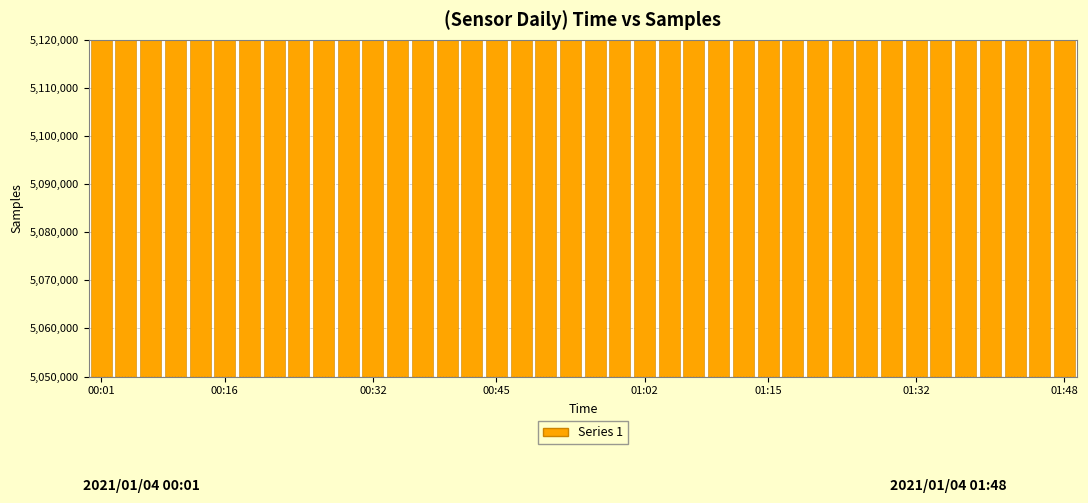

How many distinct data groups are displayed?

1